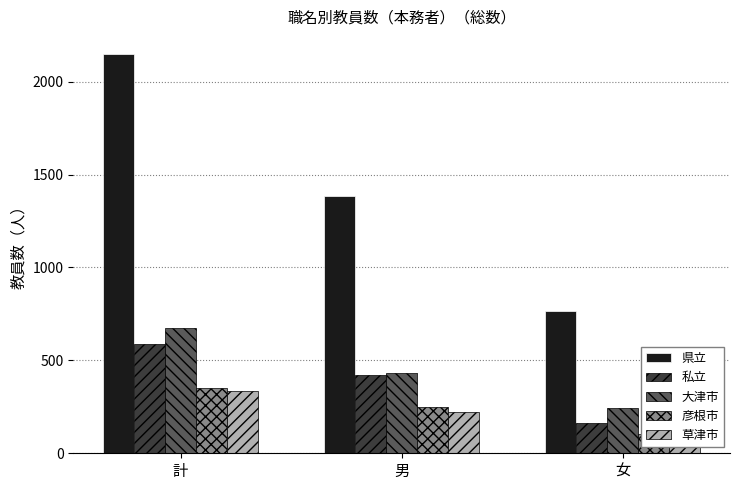

The 県立 series shows 1385 at 男. True or false?

True